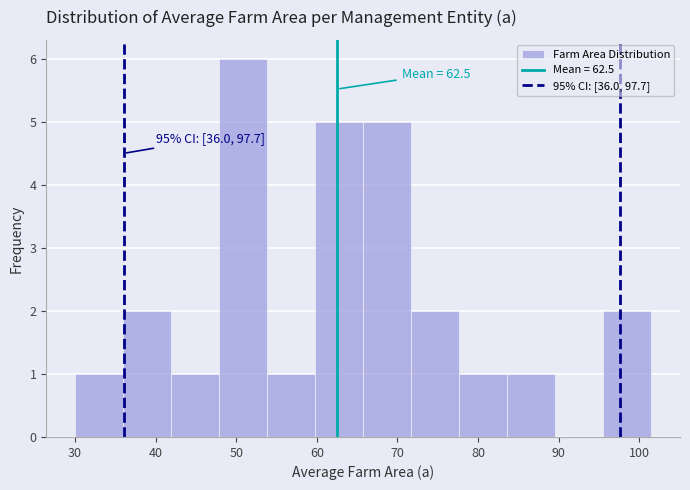

Which range on the x-axis has the tallest bar?

48 to 54